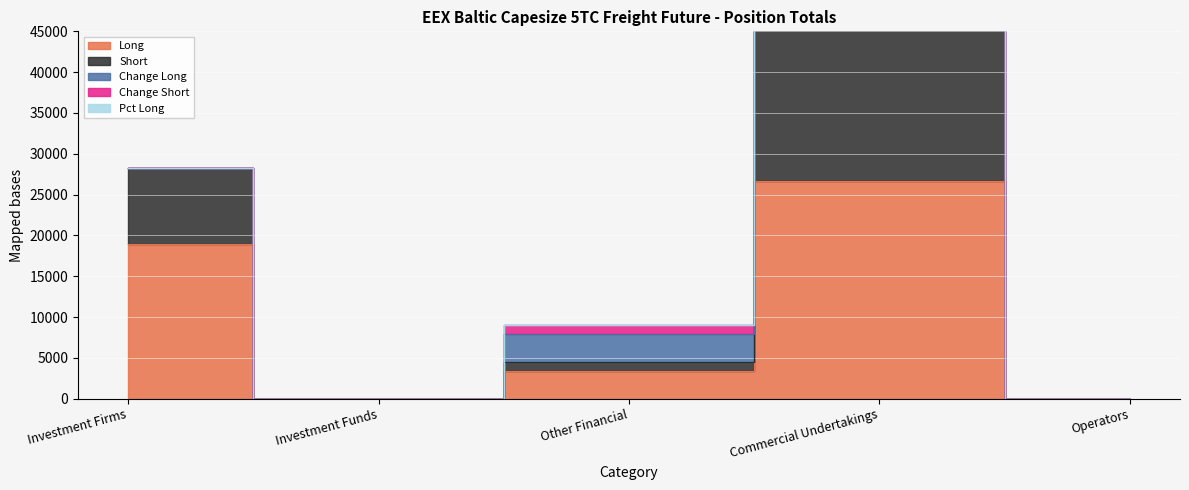

Rank the series at Other Financial from lowest to highest value.

Pct Long, Short, Change Short, Long, Change Long